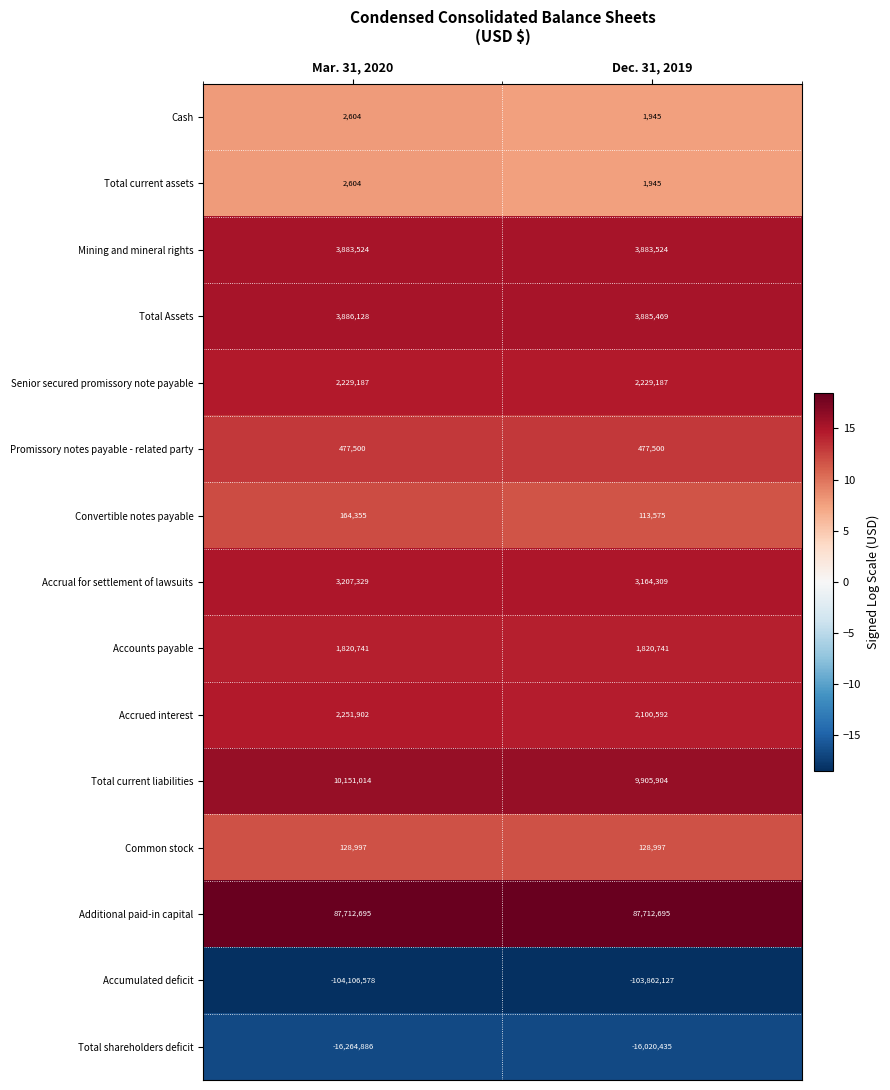

Which series has the largest total across all categories?

Additional paid-in capital